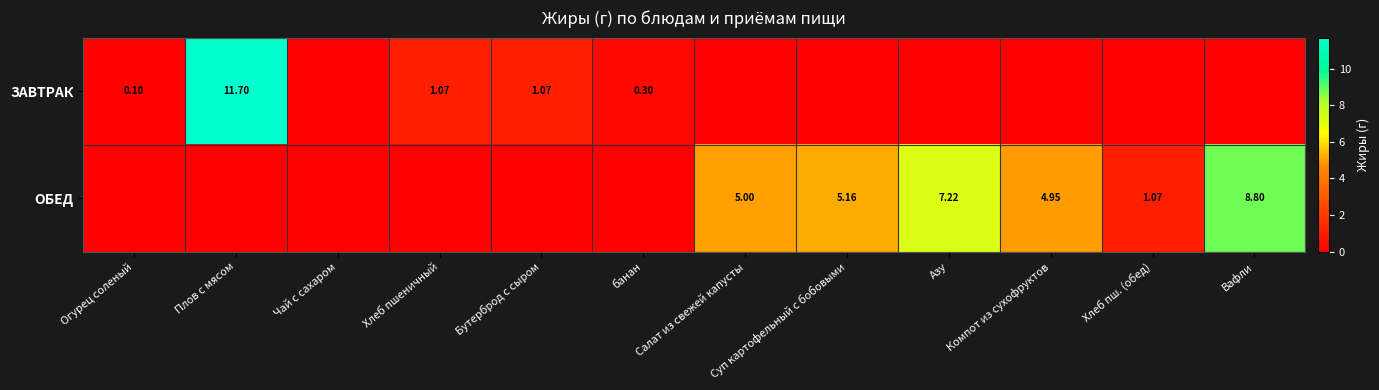

How many data points in ОБЕД are above 1?

6